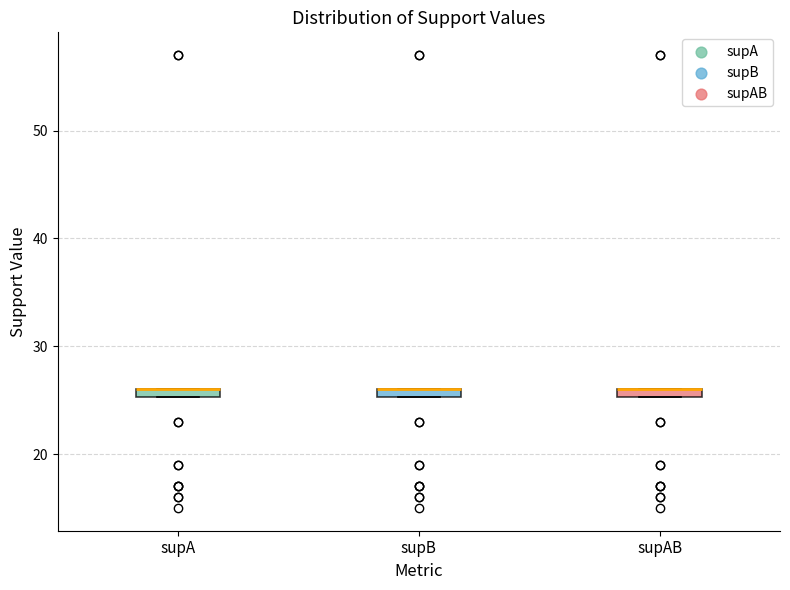

Where is the upper edge of the box for supB on the y-axis? The values are not printed on the chart, so give them approximately, as read against the axis.

26